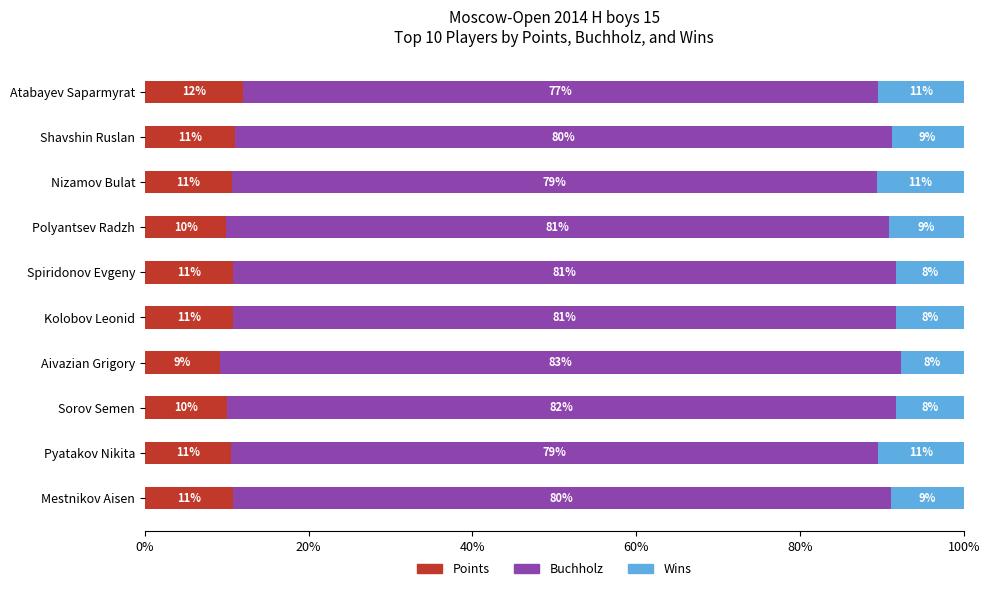

What is the total value across all series at Kolobov Leonid?

100.0